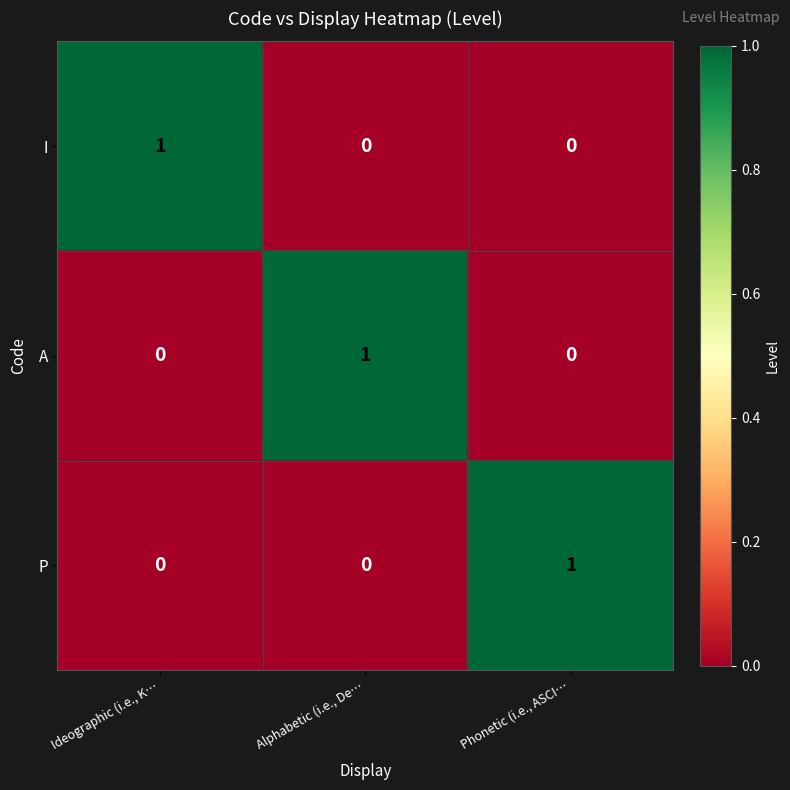

At how many categories does at least one series exceed 0?

3